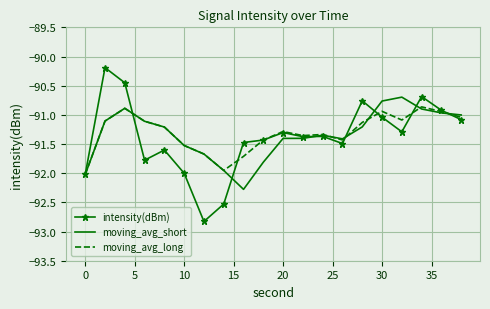

Which series has the widest spread of values?

intensity(dBm)